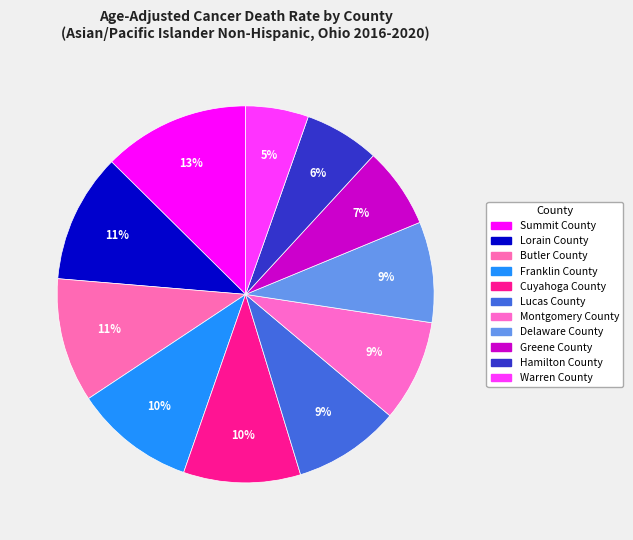

Between Greene County and Franklin County, which is larger?

Franklin County